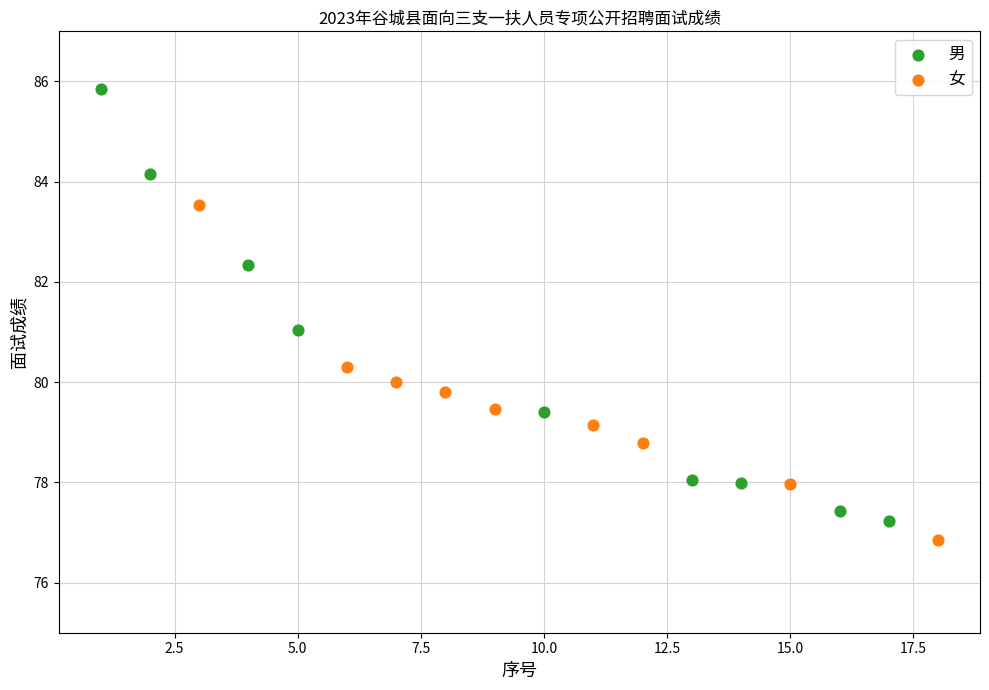

Which series has the widest spread of Y values?

男